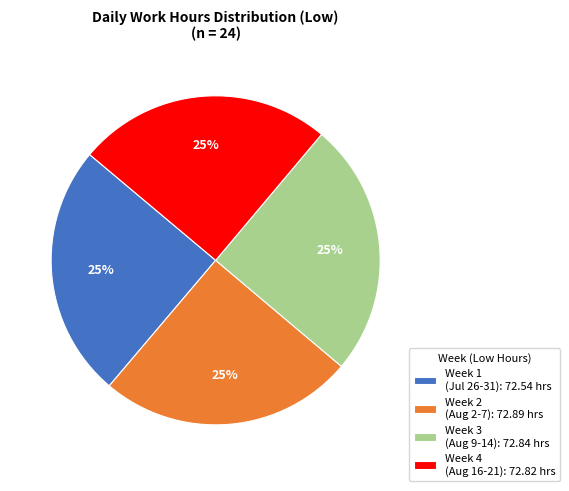

Is there a majority slice in this chart?

No